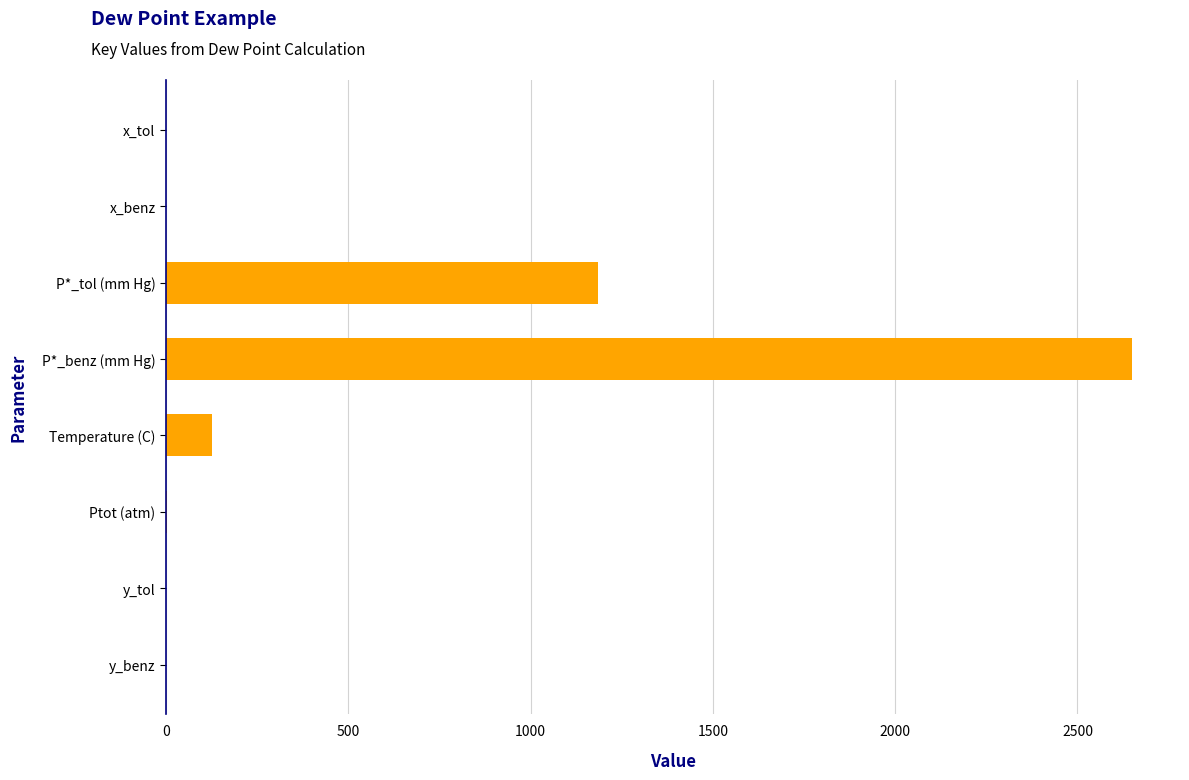

The value at P*_benz (mm Hg) is 3487.7. True or false?

False